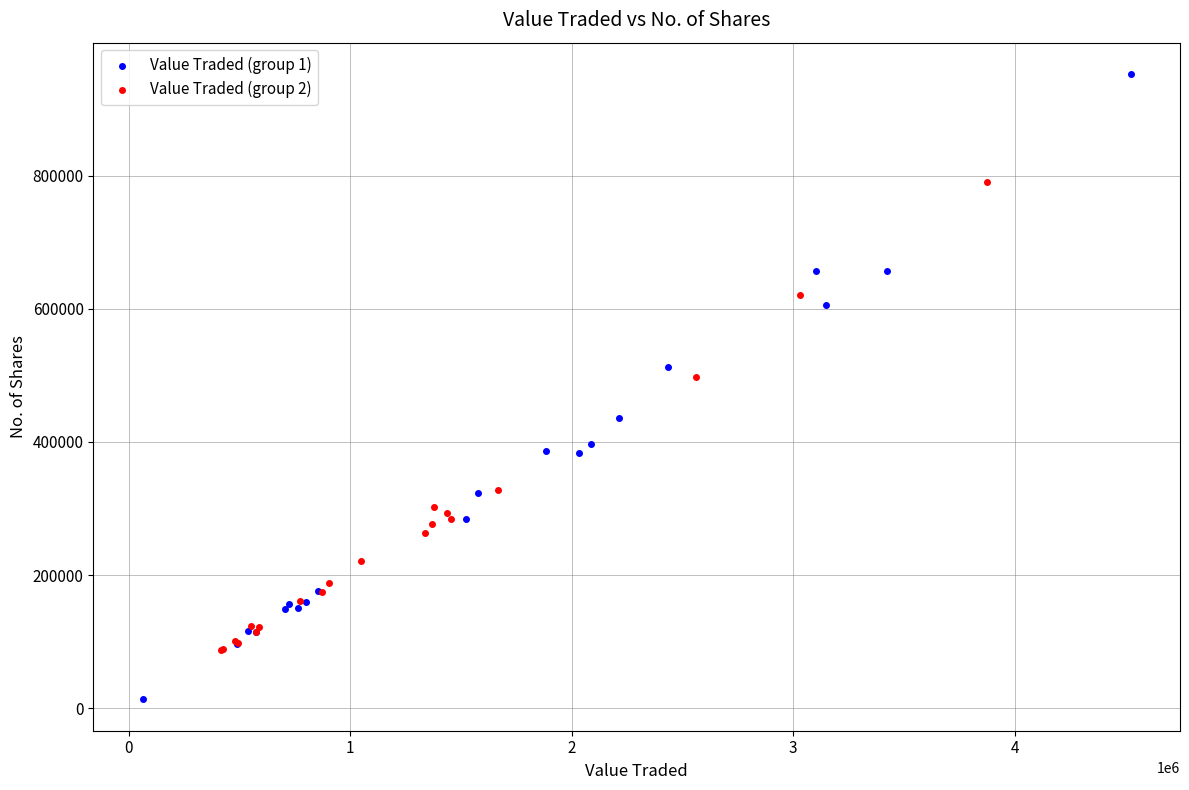

Which series reaches the minimum Y coordinate?

Value Traded (group 1)